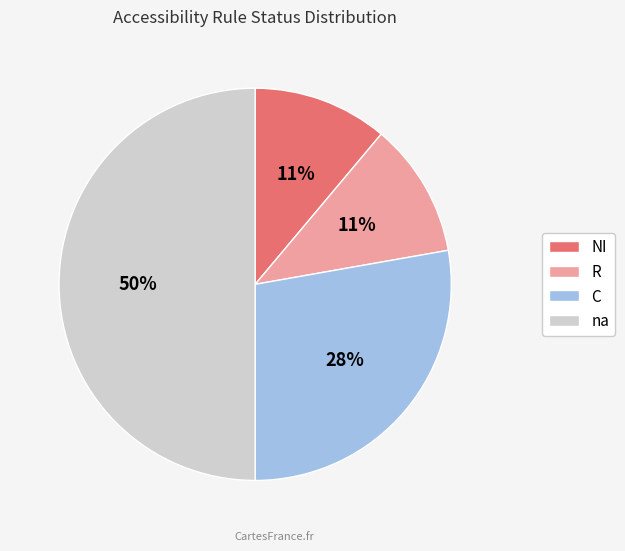

Which slice is the largest?

na